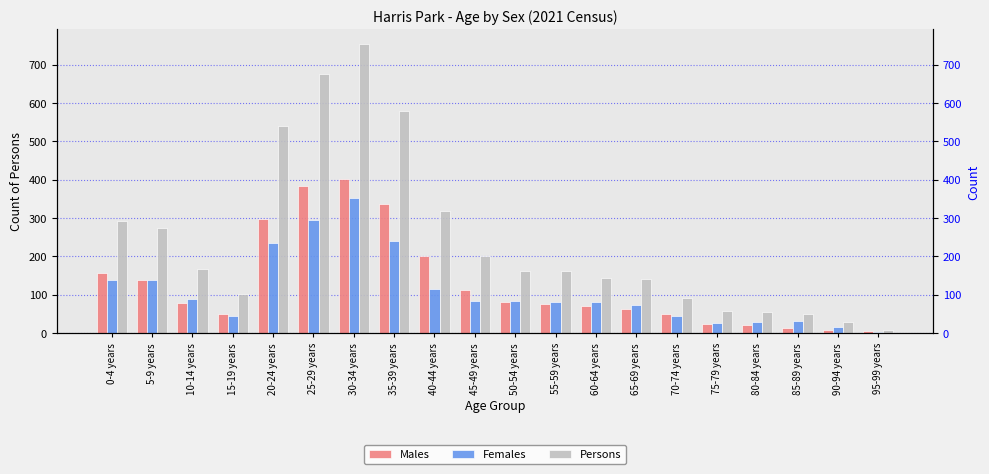

What are all the series names shown in the legend?

Males, Females, Persons